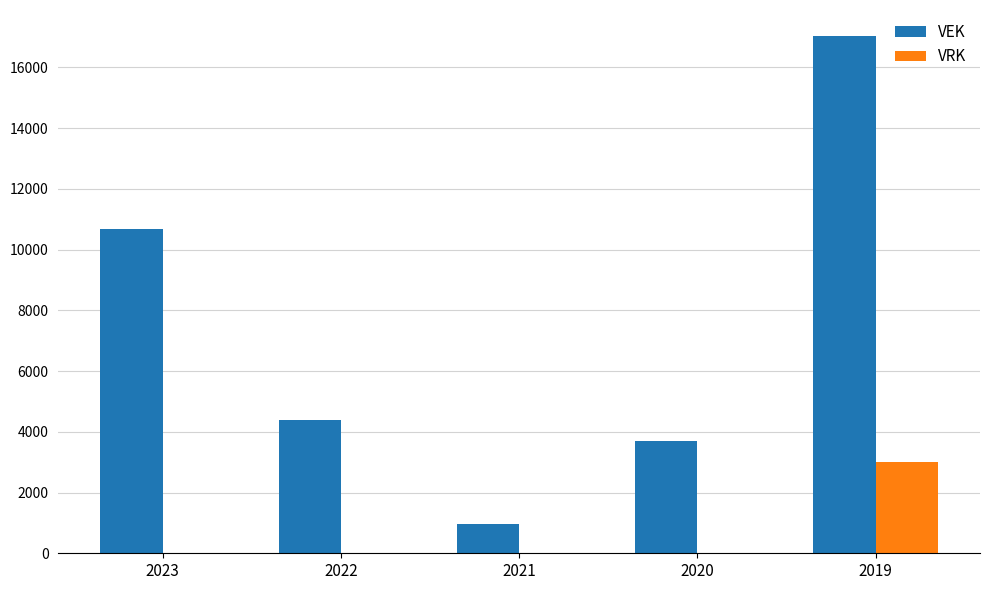

The VRK series shows 0 at 2020. True or false?

True